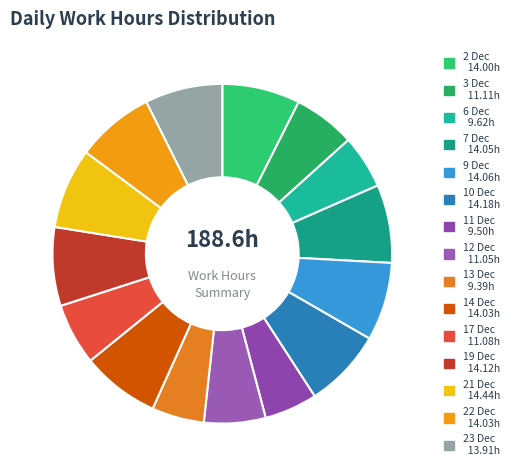

Count the number of slices in the pie.

15